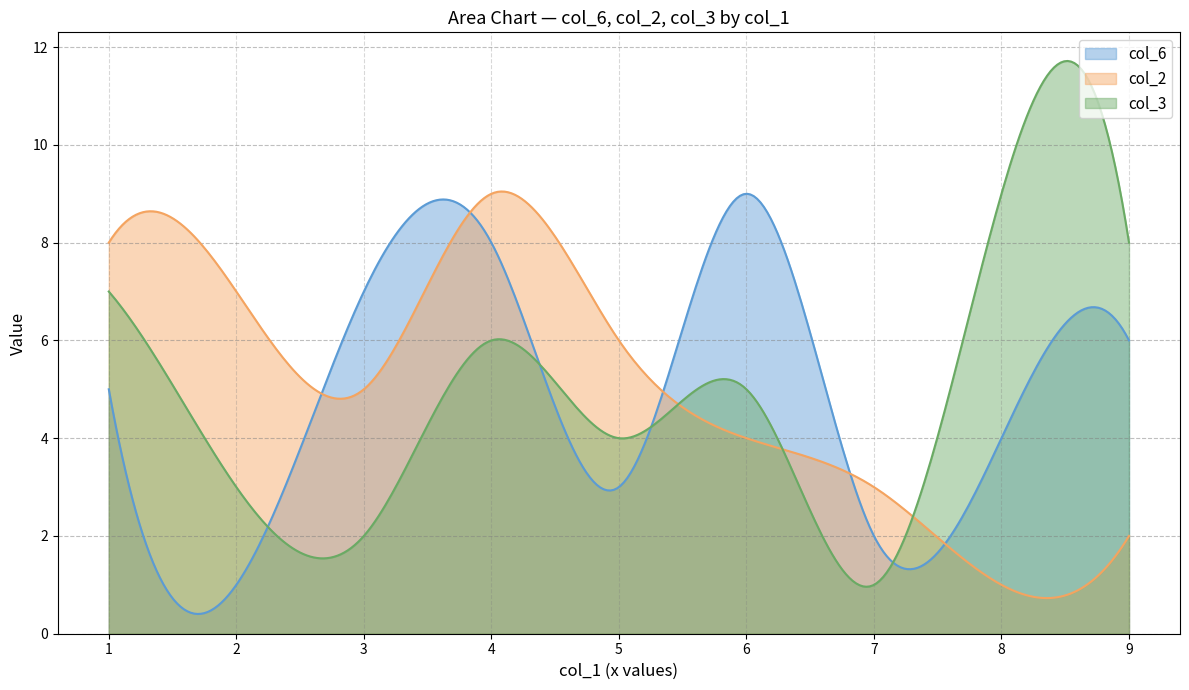

Which series has the largest range (max minus min)?

col_3